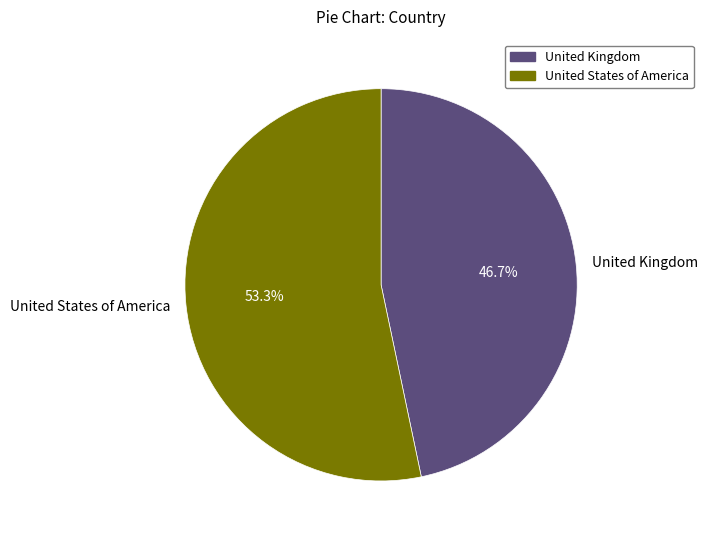

How many segments does this pie chart have?

2